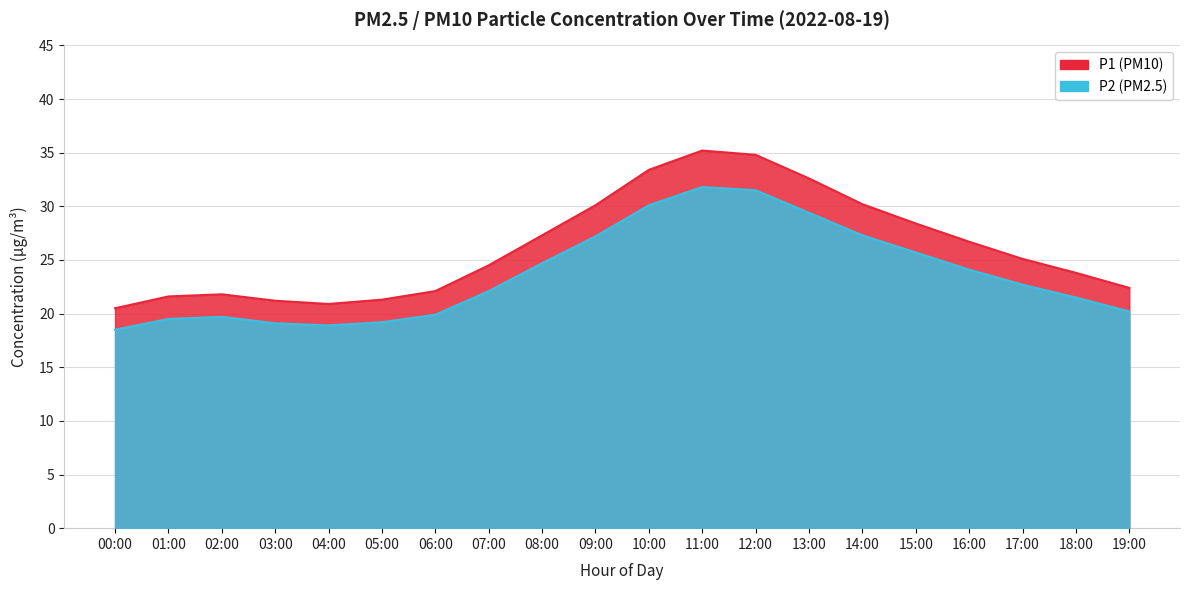

At which label does P2 first exceed 22?

07:00